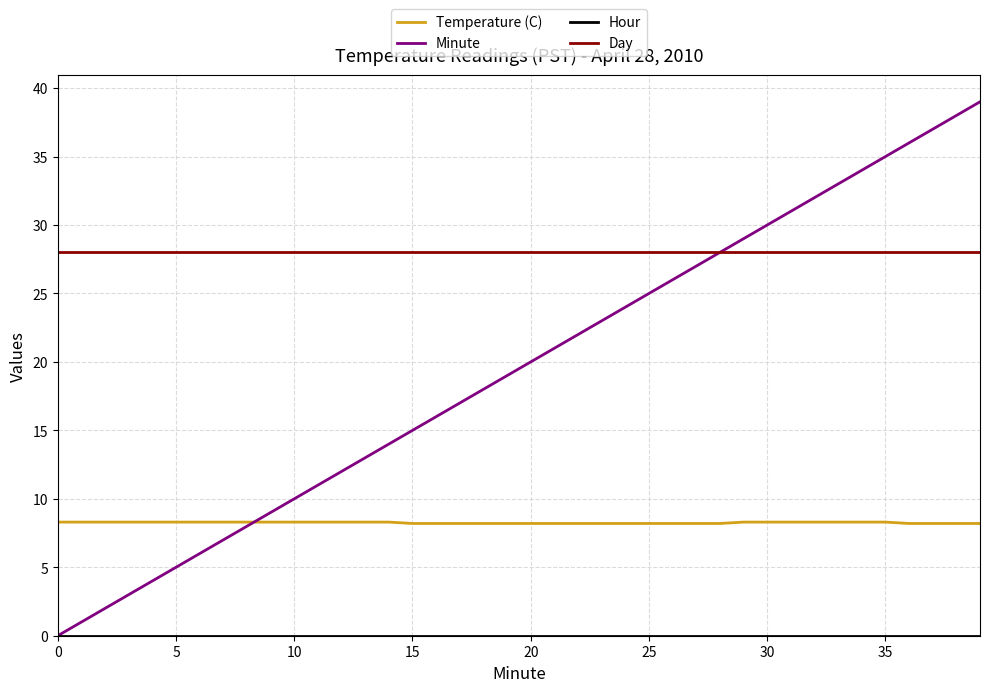

True or false: Temperature (C) and Day cross at least once.

False